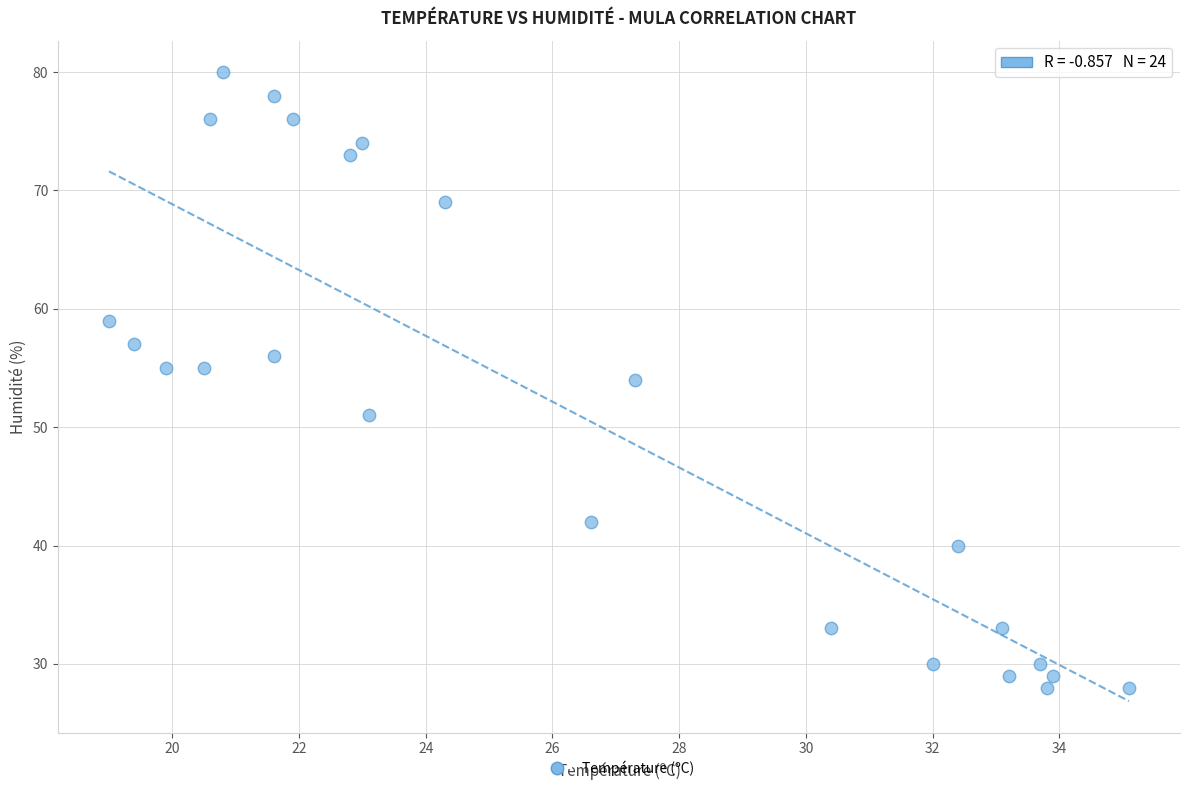

What is the range of Y values (max minus min)?

52